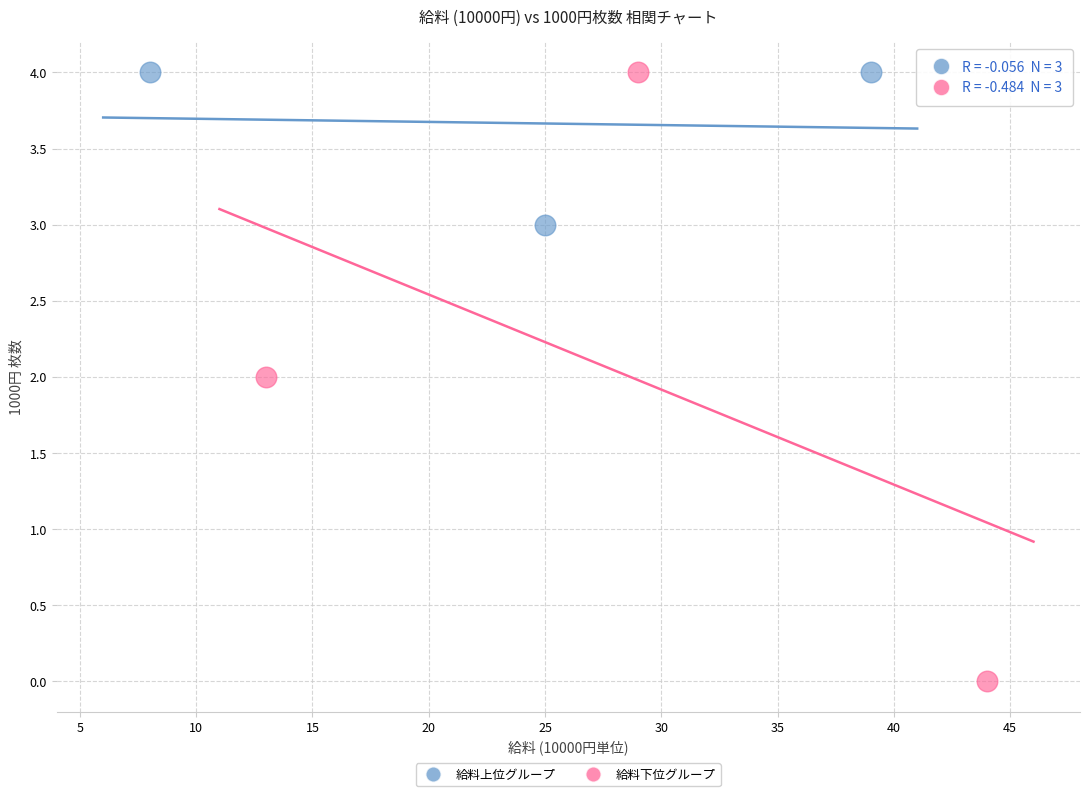

What are all the series names shown in the legend?

給料上位グループ, 給料下位グループ